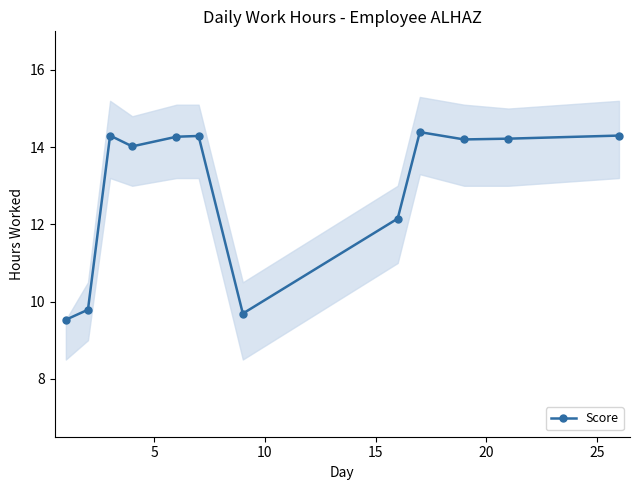

What is the greatest value displayed?

14.4